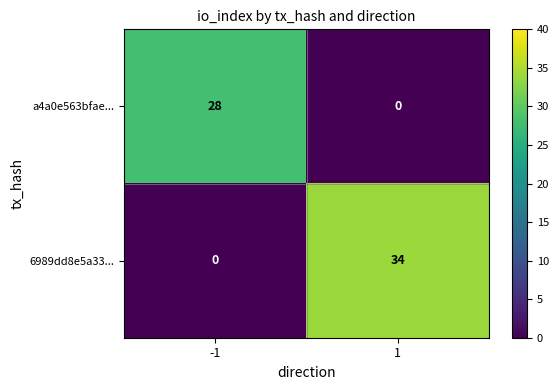

At 1, list the series in order from largest to smallest.

6989dd8e5a33..., a4a0e563bfae...